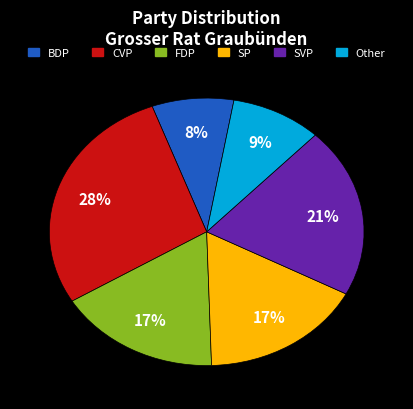

Is there a majority slice in this chart?

No